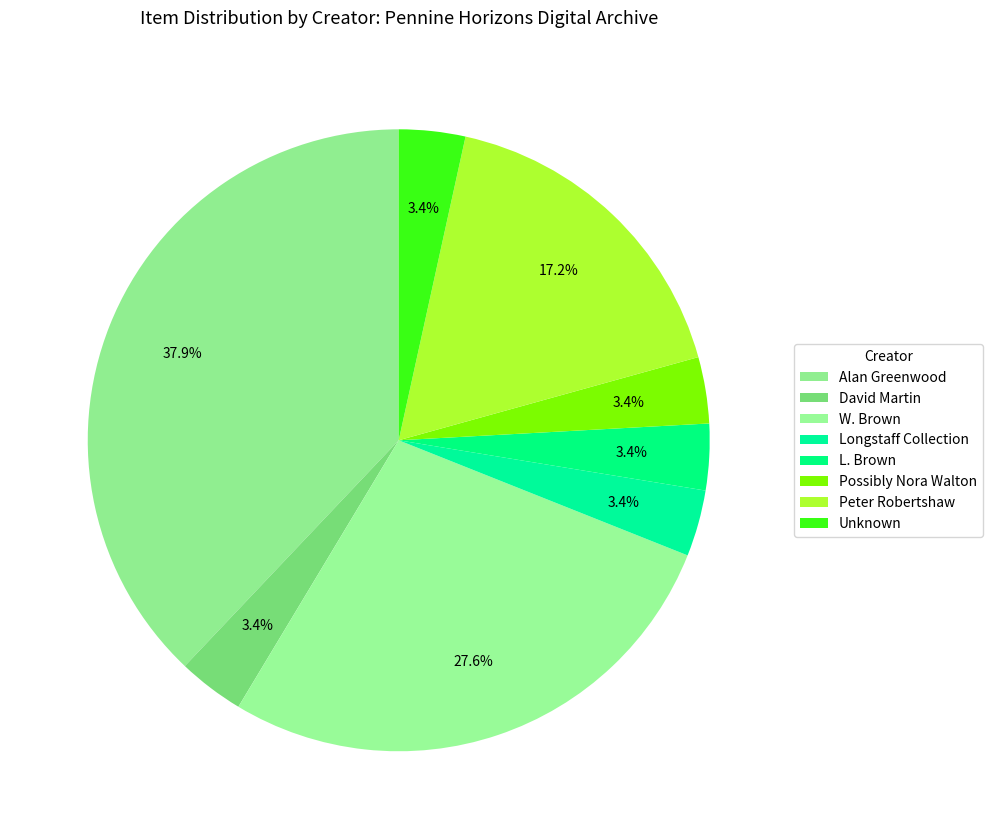

Which slice is the largest?

Alan Greenwood